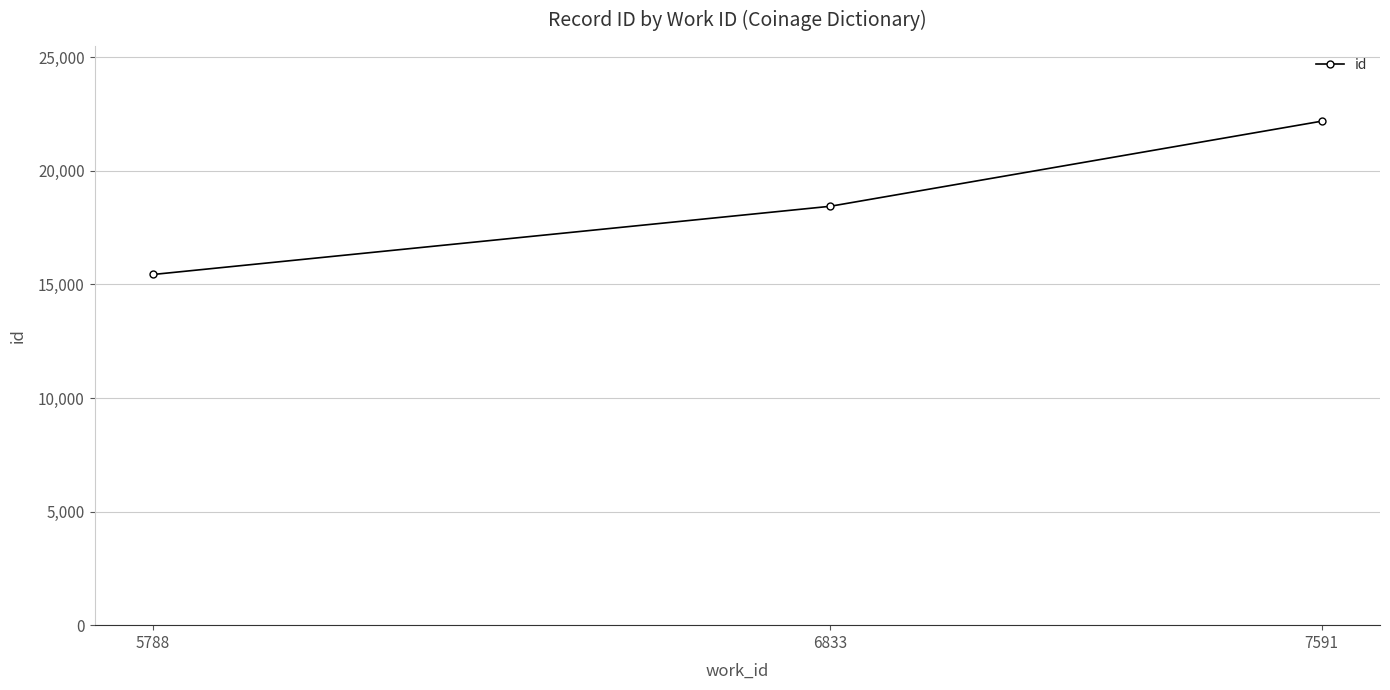

Does the chart display data point markers on the line(s)?

Yes